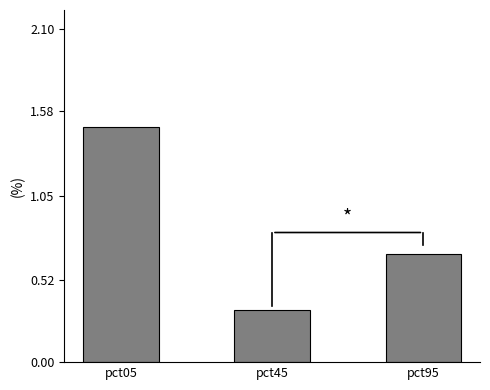

Which category has the highest value across all series?

pct05